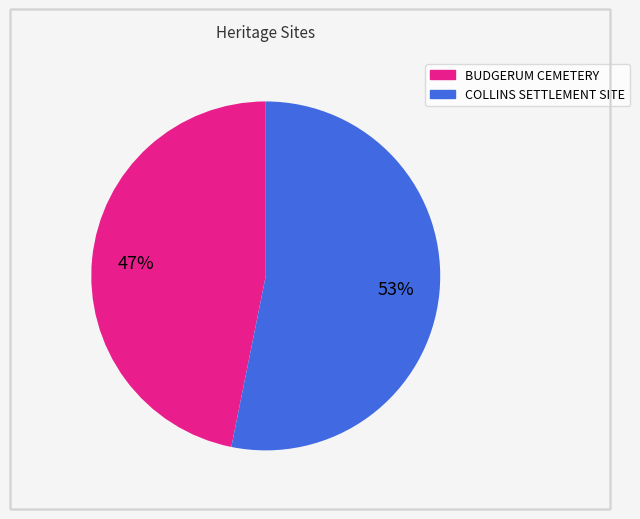

To the nearest percent, what percentage of the pie is COLLINS SETTLEMENT SITE?

53%